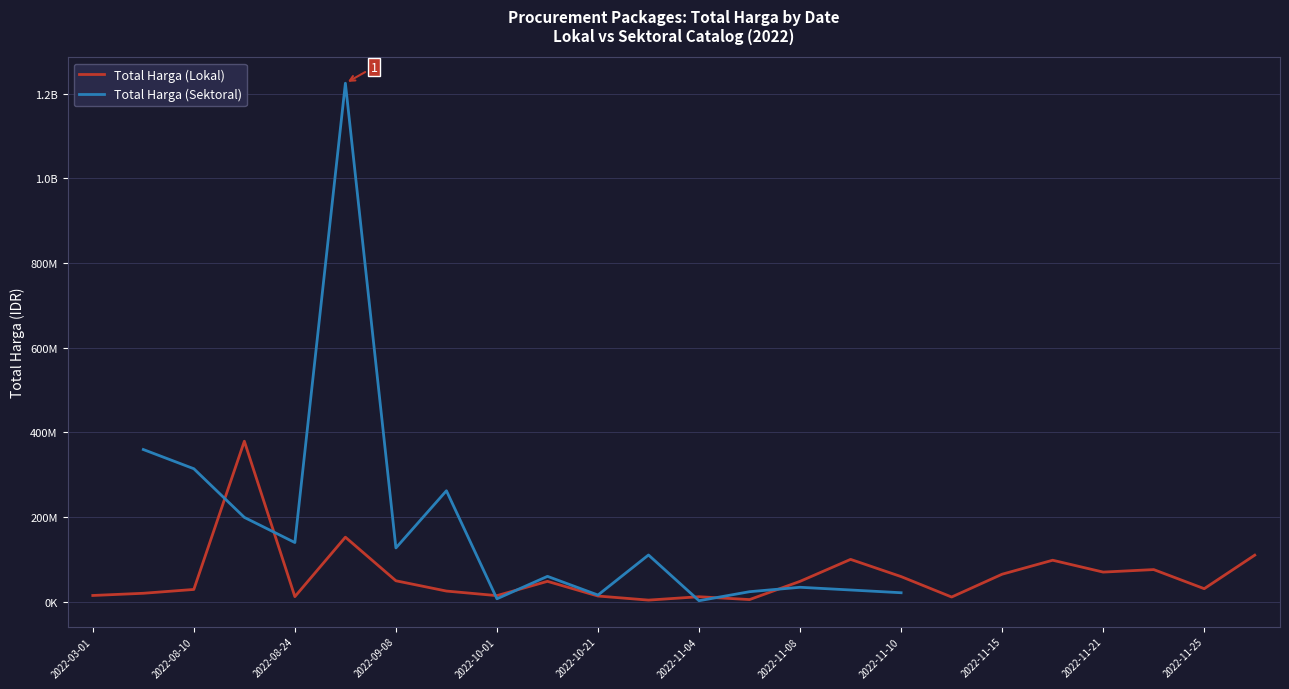

In Total Harga (Sektoral), how many points are lower than both neighbors (excluding endpoints)?

5